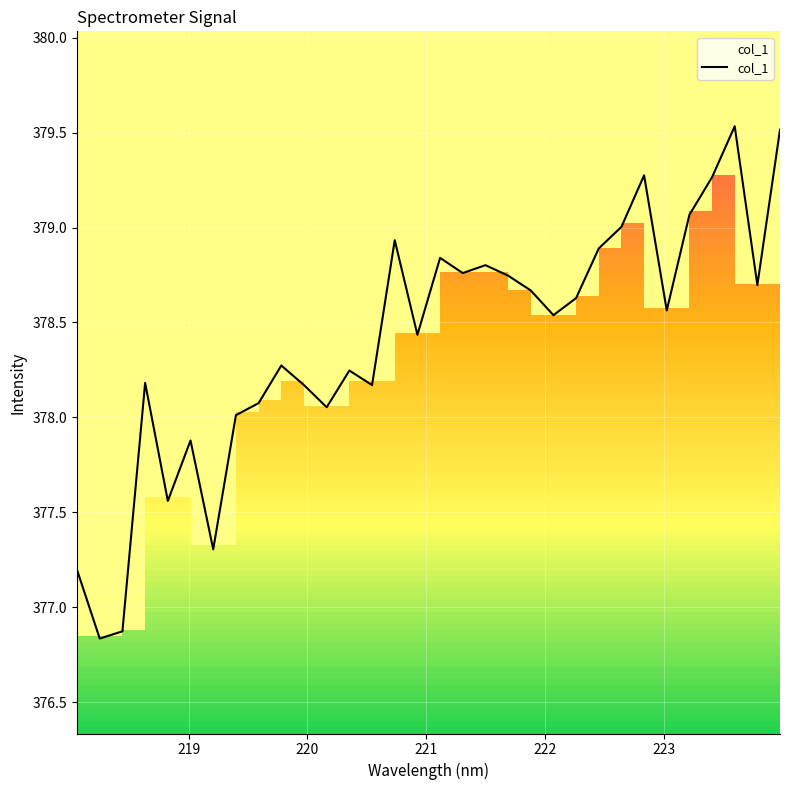

What is the difference between the maximum and minimum values?

2.7